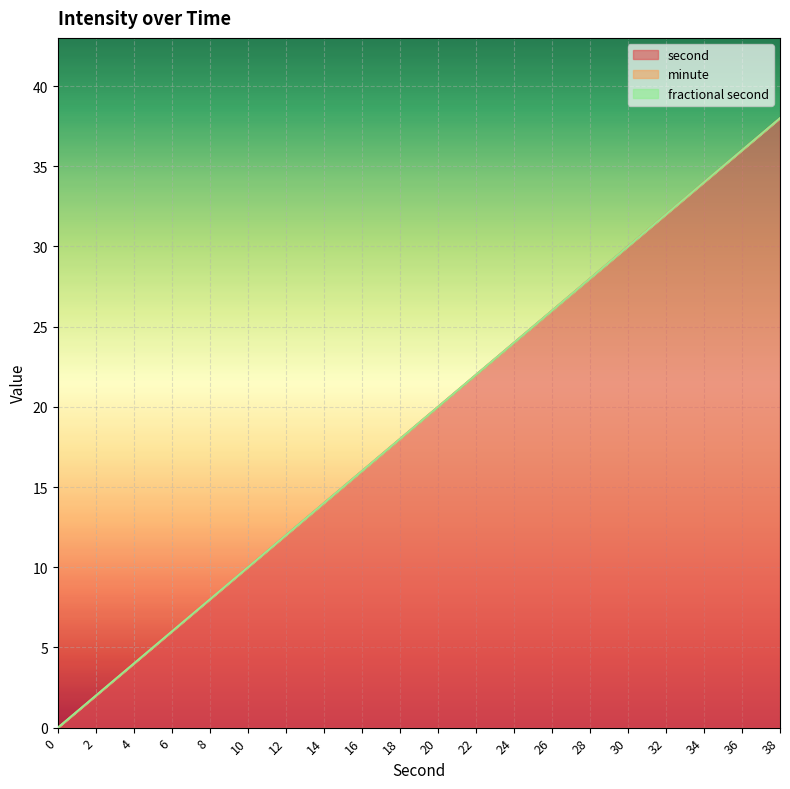

Rank the series at 0 from highest to lowest value.

second, minute, fractional second